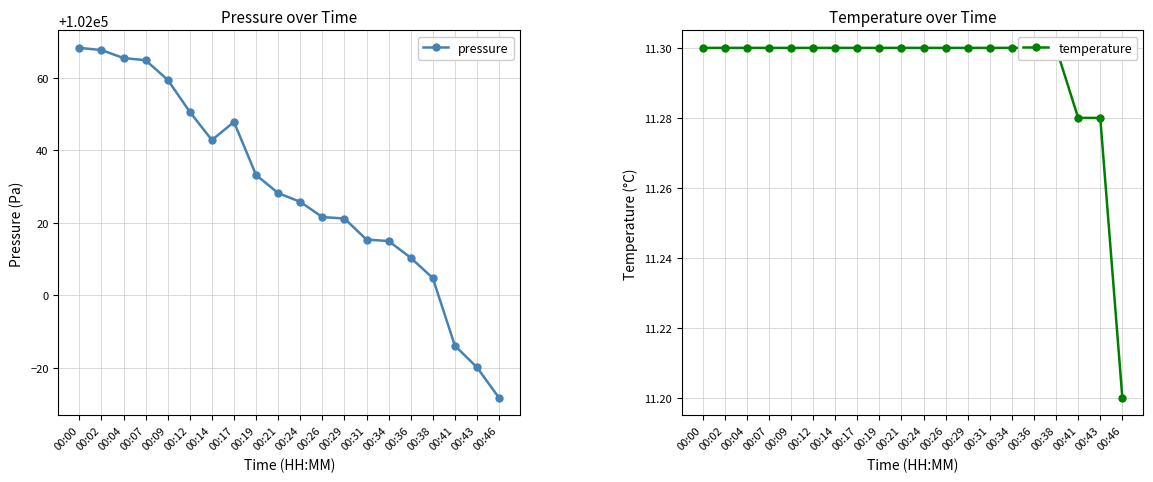

Is it true that temperature equals 18.6 at 00:31?

False